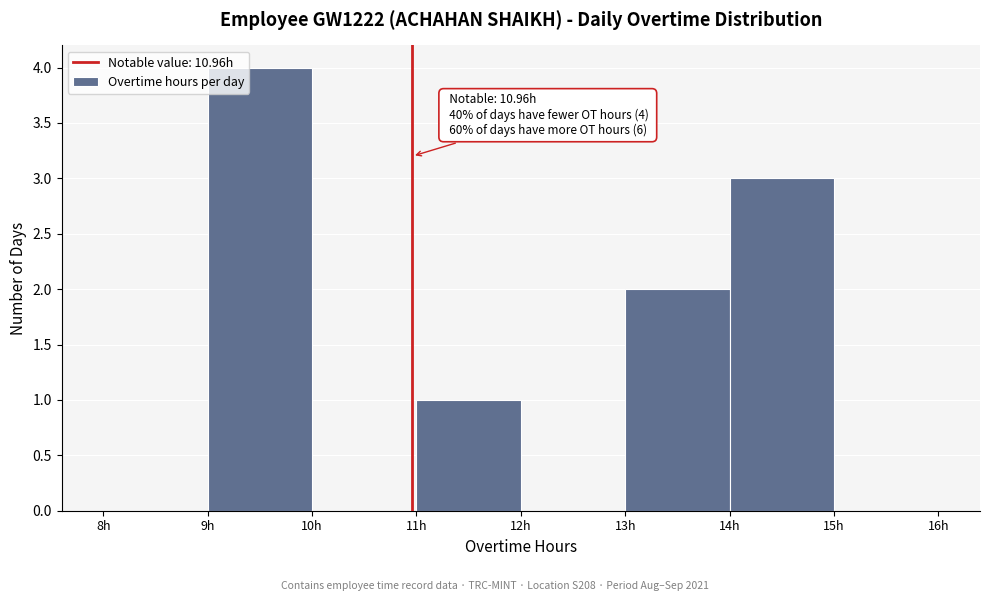

Over which range of the x-axis is the bar tallest?

9 to 10